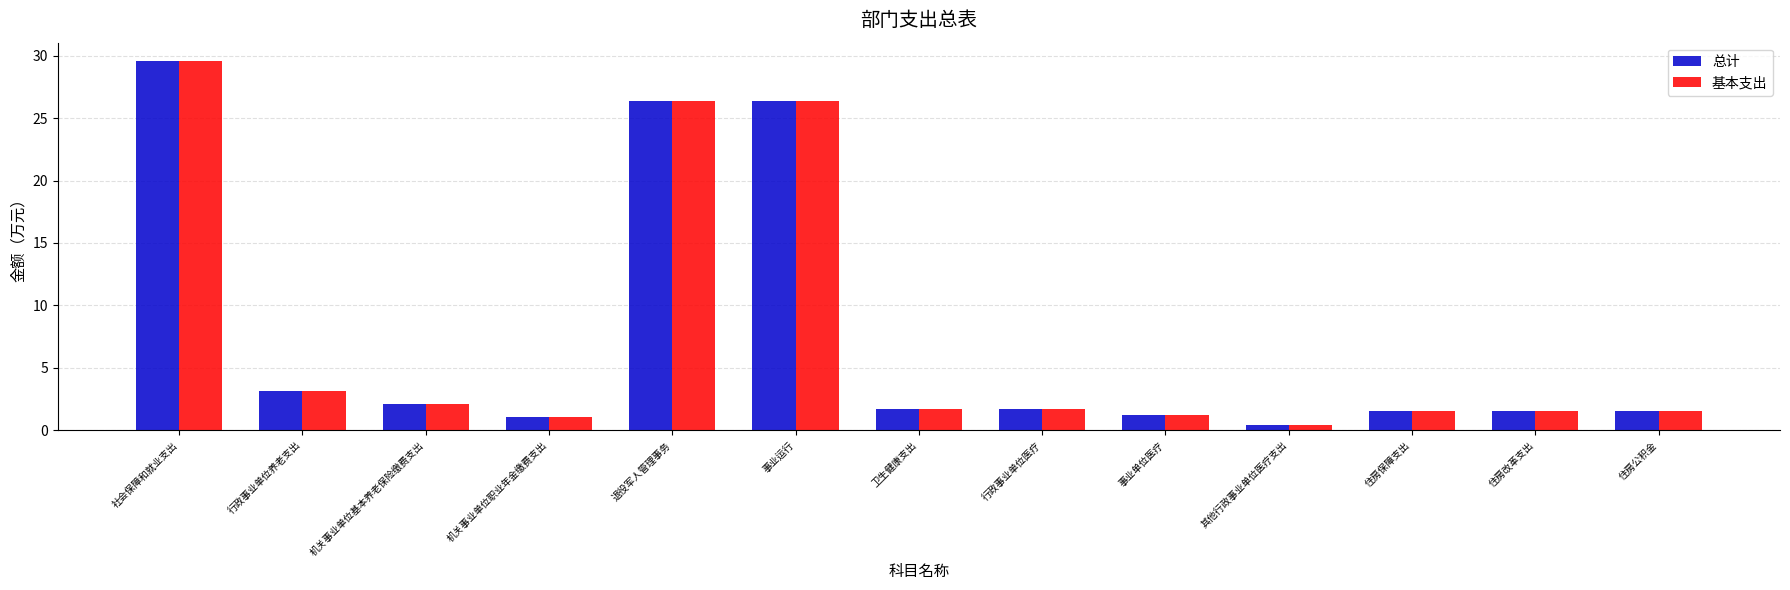

What is the highest value of the 基本支出 series?

29.6